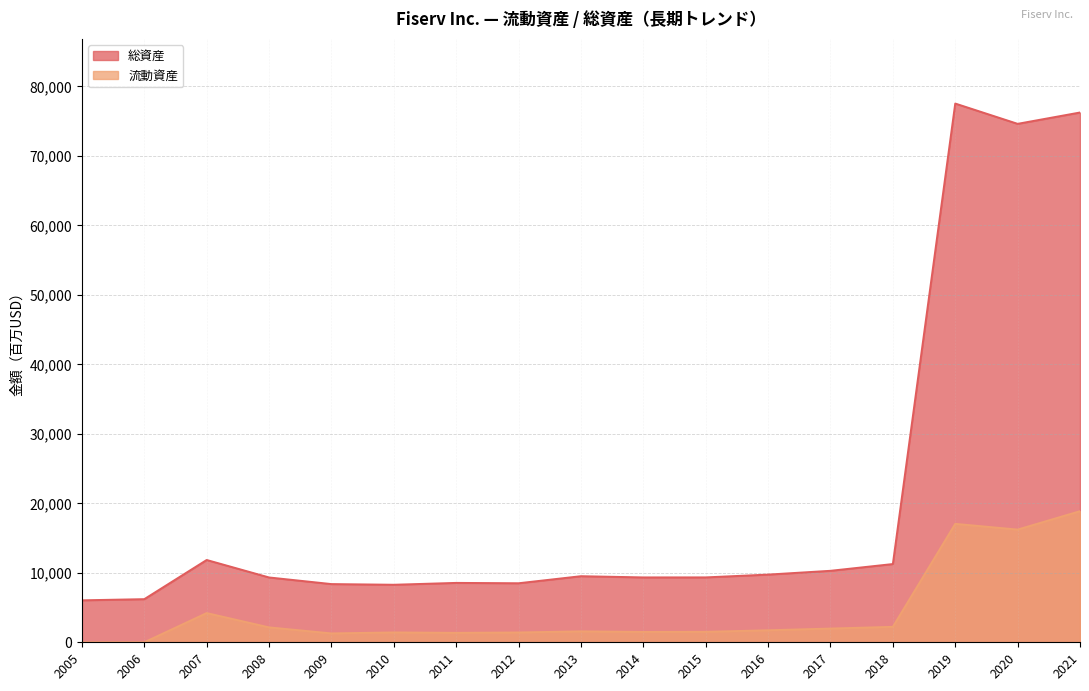

What is the minimum value for 総資産?

6040